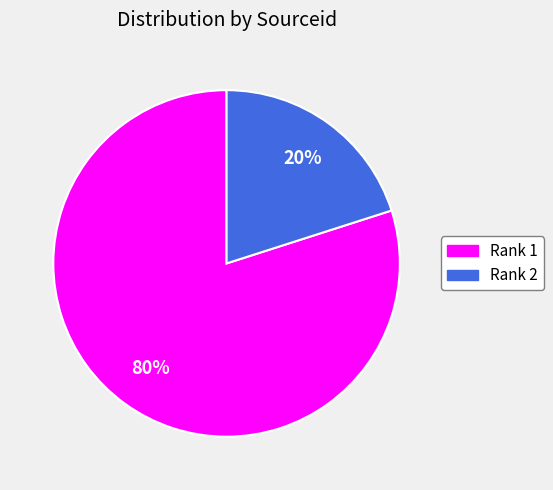

Is the sum of Rank 2 and Rank 1 greater than half?

Yes